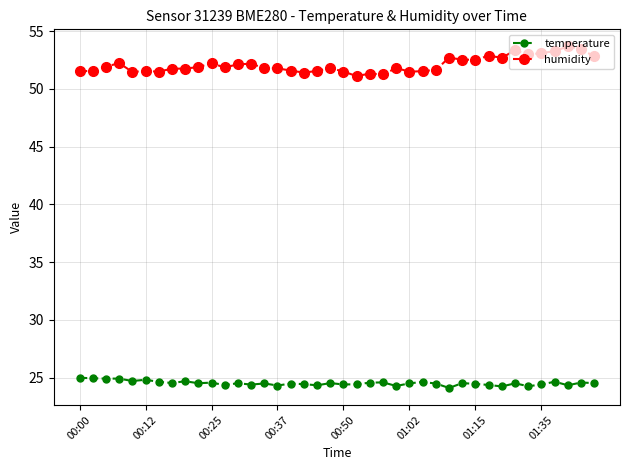

True or false: humidity and temperature cross at least once.

False